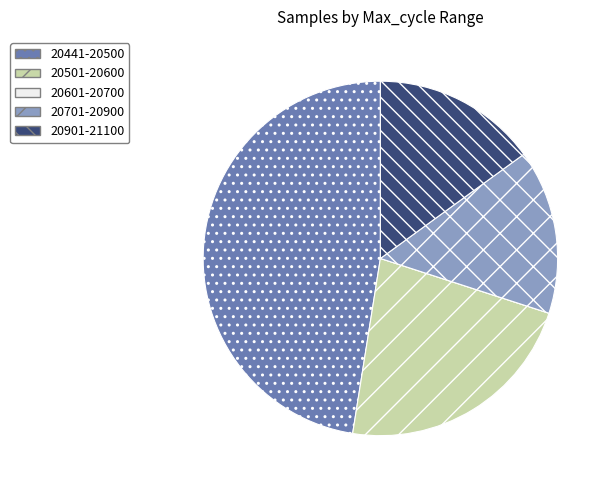

Do 20701-20900 and 20501-20600 together represent more than half of the pie?

No